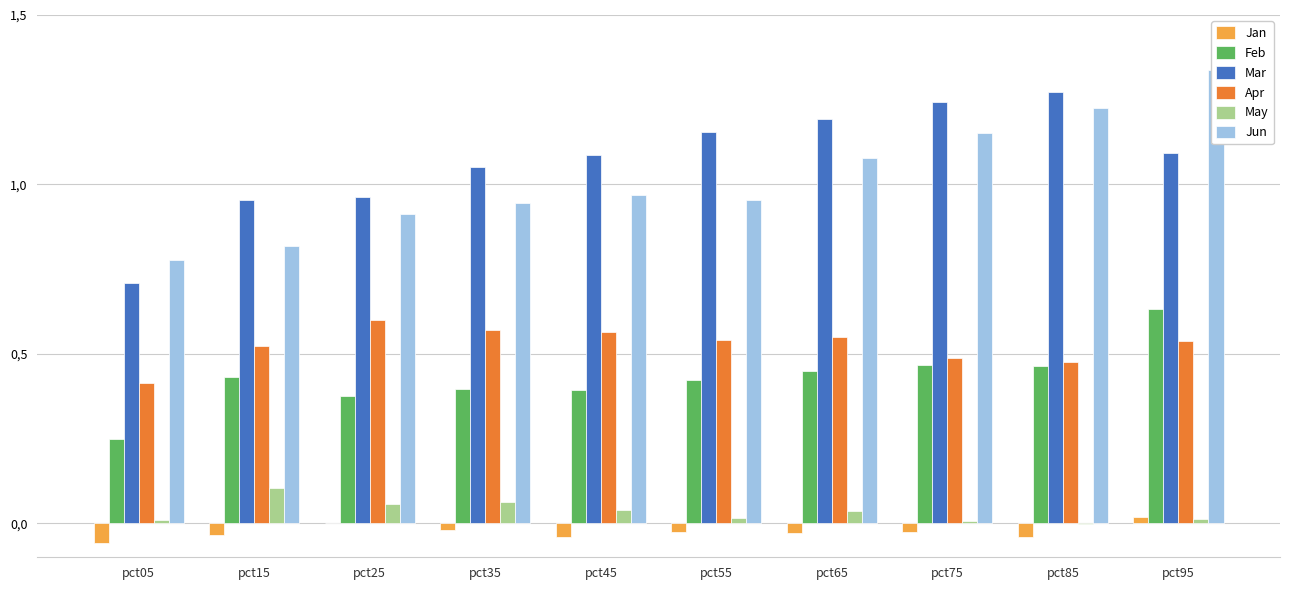

At how many categories does at least one series exceed 0?

10